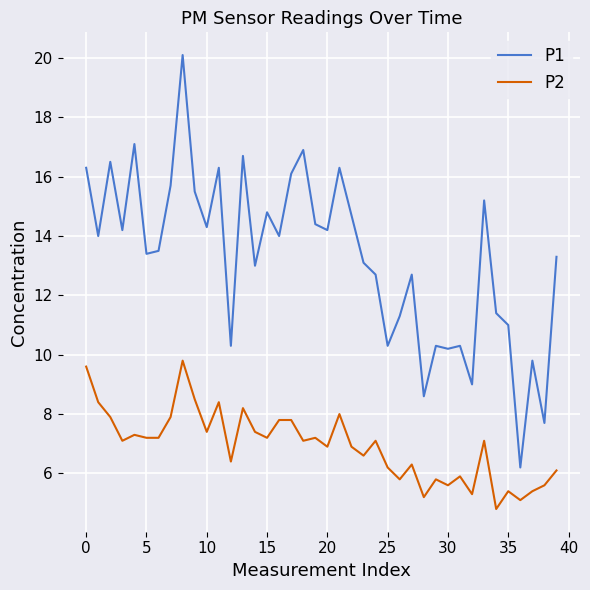

What is the greatest value displayed?

20.1